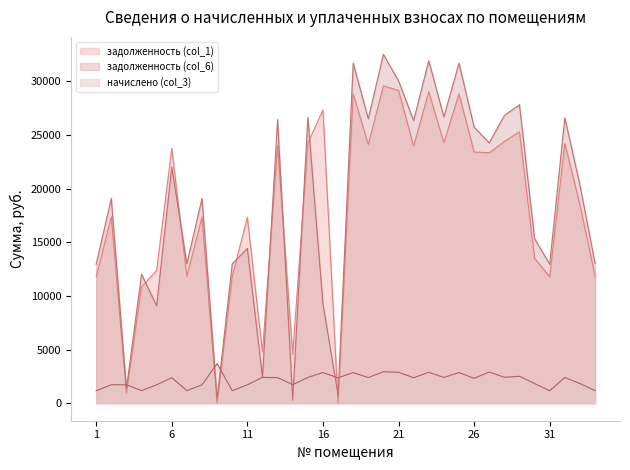

How many lines are shown in the chart?

3